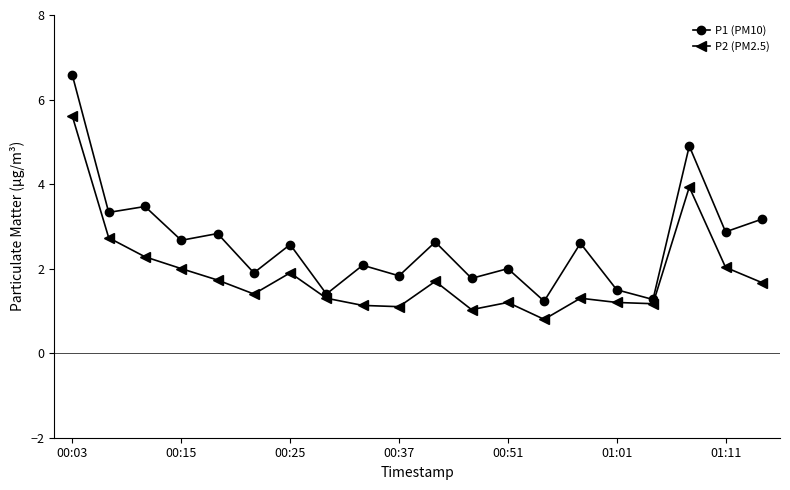

Which series has the widest spread of values?

P1 (PM10)